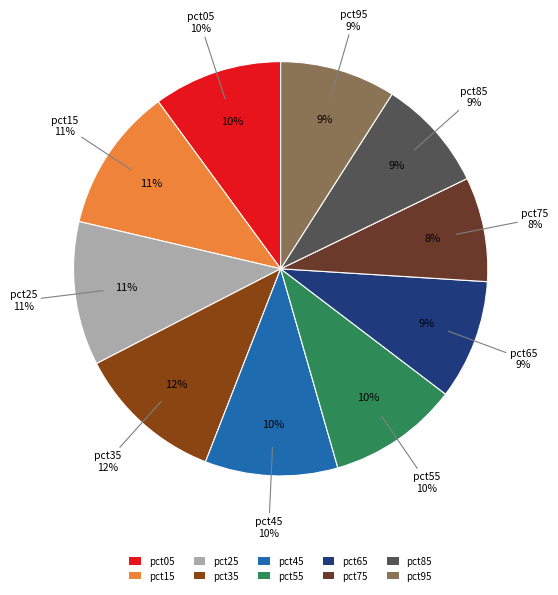

To the nearest percent, what percentage of the pie is pct95?

9%